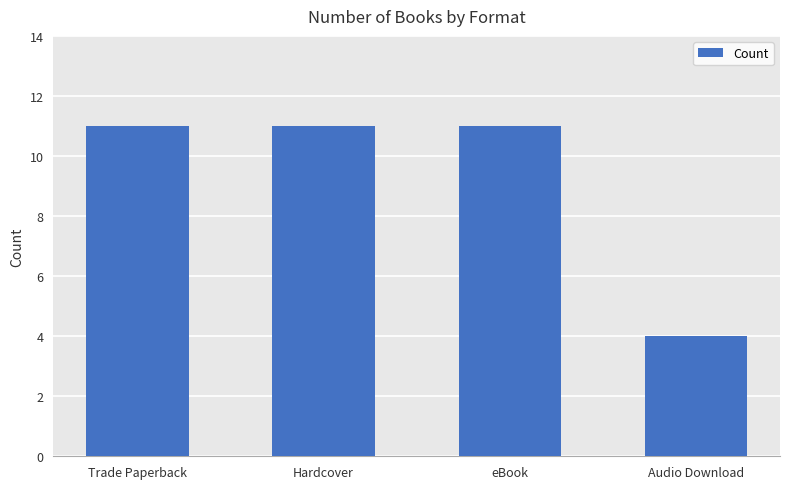

Reading left to right, transcribe all the data shown in this chart.

11	11	11	4